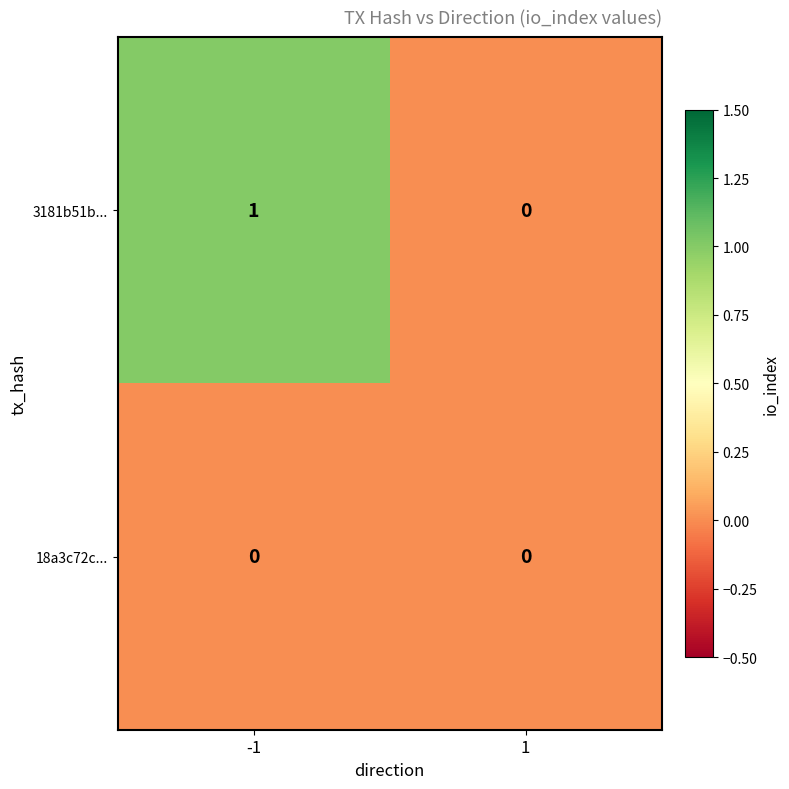

The 18a3c72c... series shows 0 at -1. True or false?

True